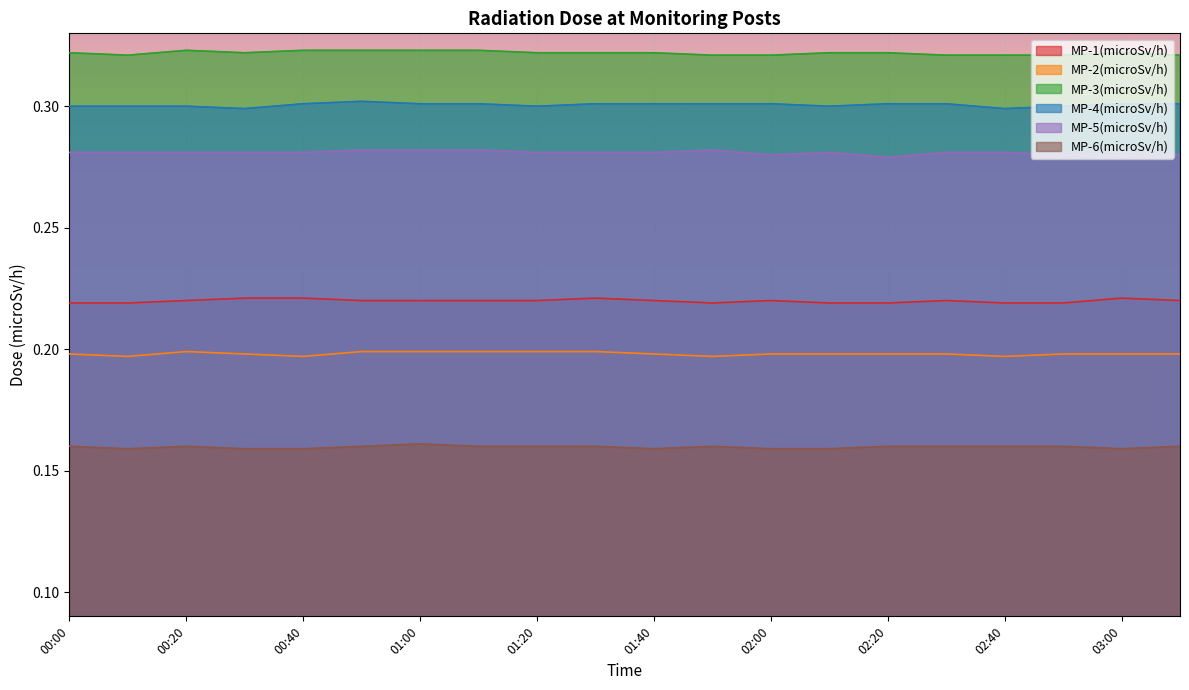

Rank the series by their maximum value, from highest to lowest.

MP-3(microSv/h), MP-4(microSv/h), MP-5(microSv/h), MP-1(microSv/h), MP-2(microSv/h), MP-6(microSv/h)